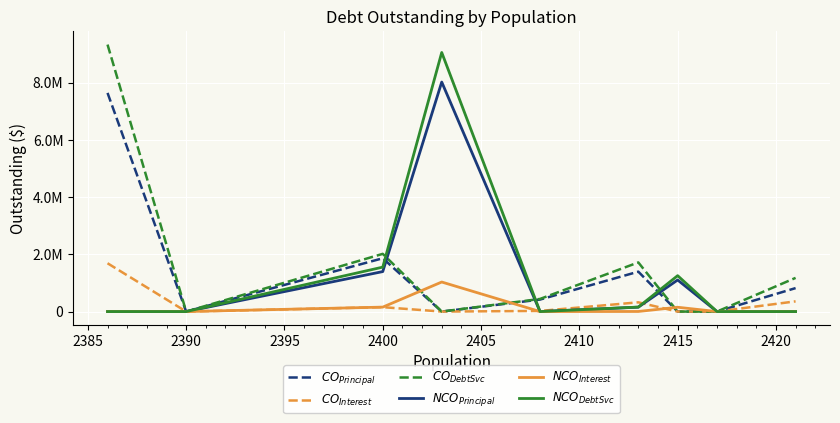

Does the chart display data point markers on the line(s)?

No